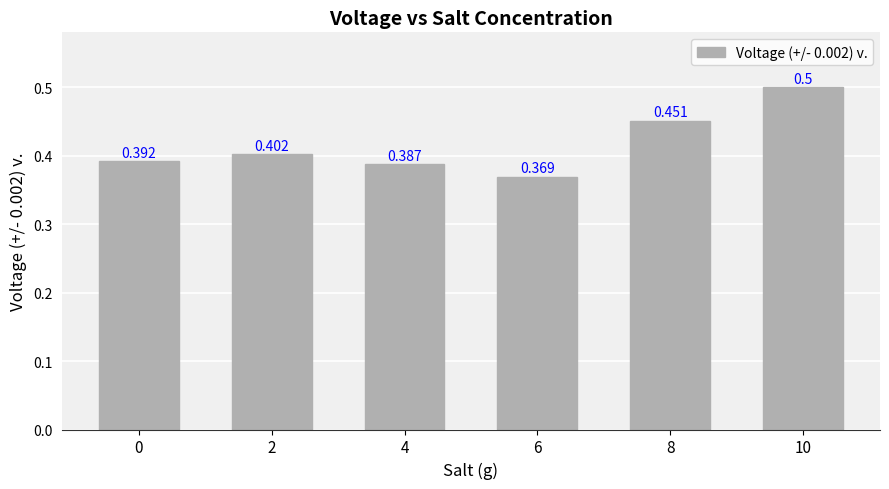

What is the value of the 2nd bar from the left?

0.4